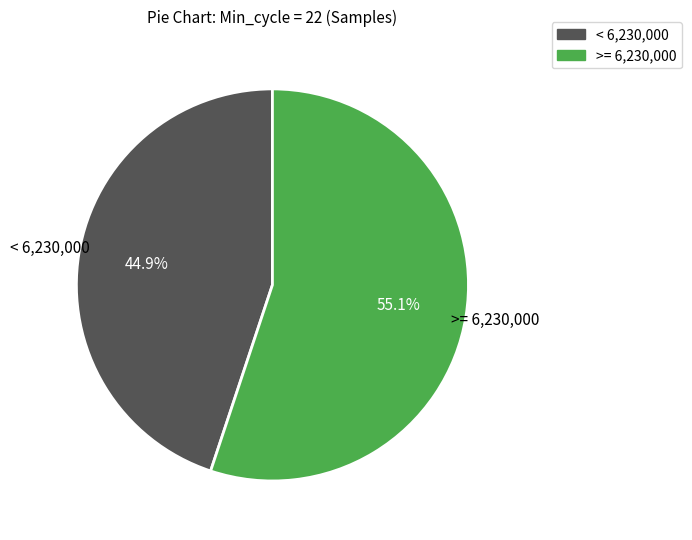

Is there a majority slice in this chart?

Yes